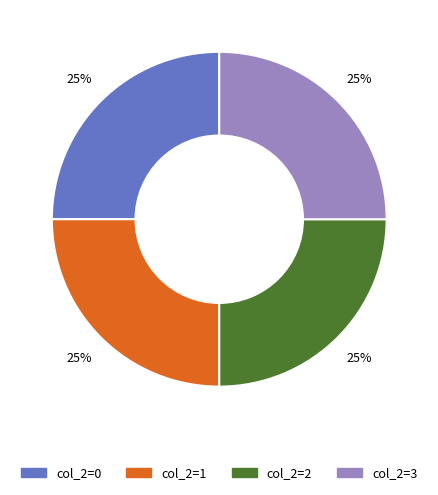

To the nearest percent, what portion does col_2=2 represent?

25%